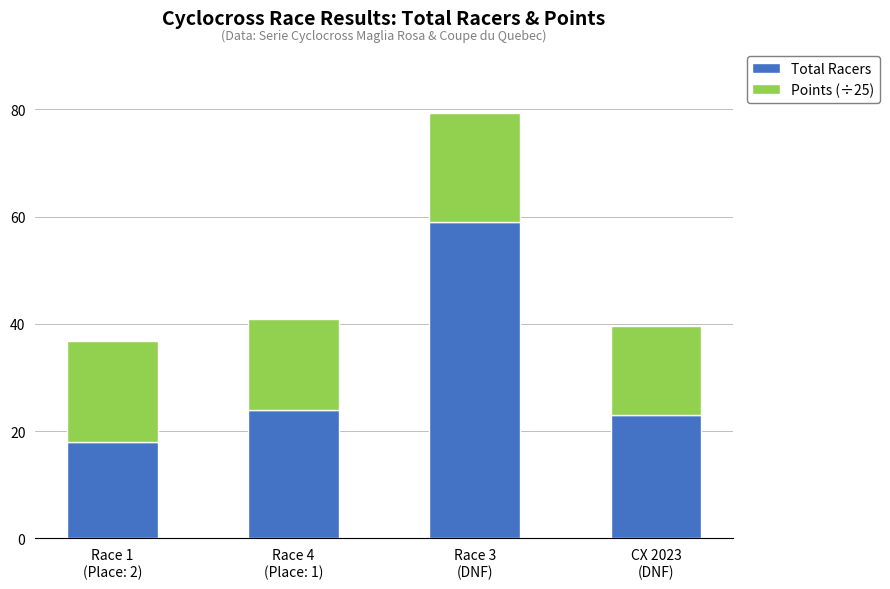

How many data points does each series have?

4